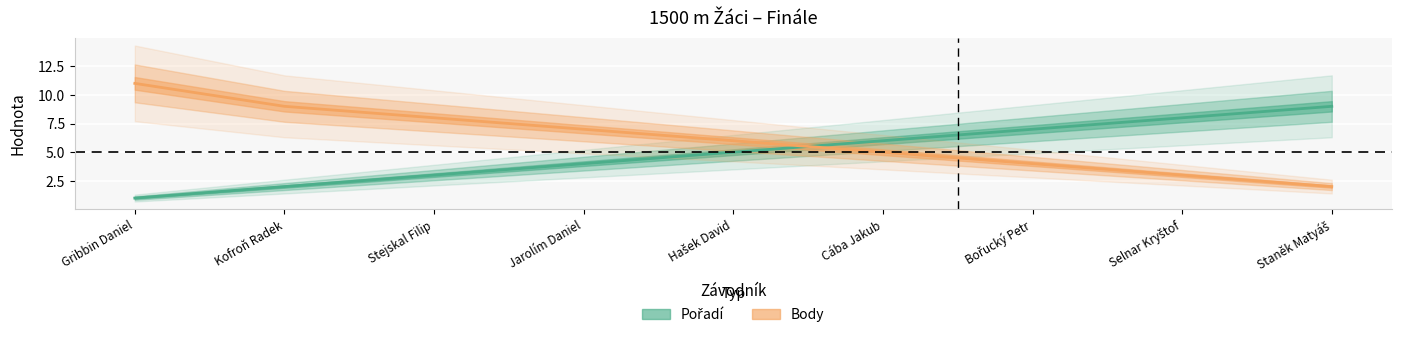

What are all the series names shown in the legend?

Pořadí, Body